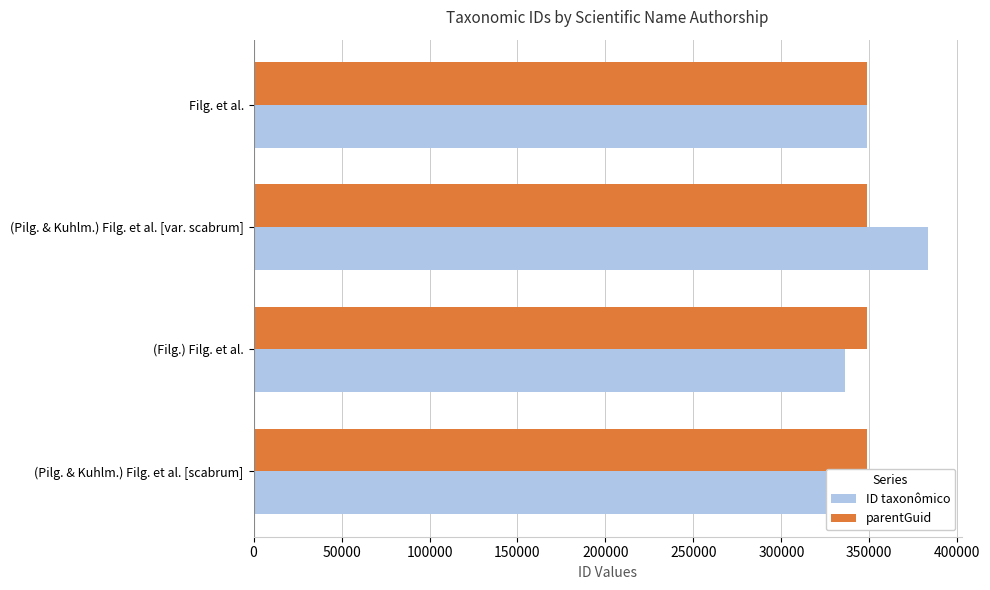

What is the sum of all parentGuid values?

1393968